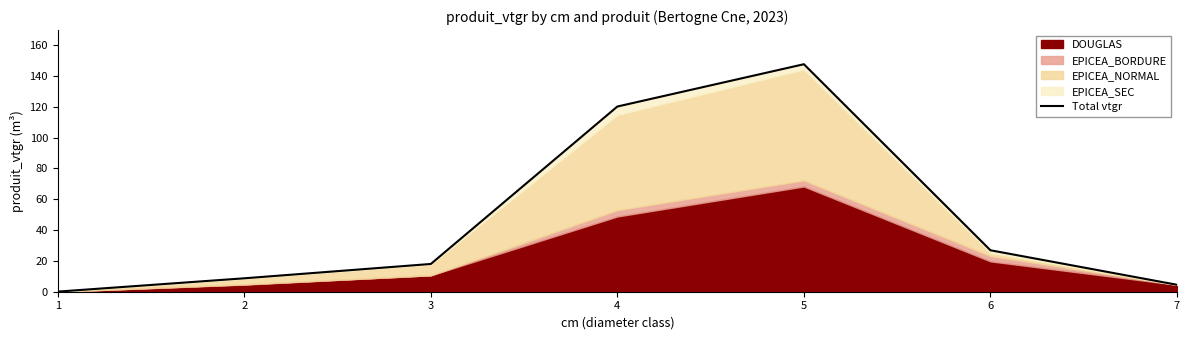

The chart shows a value of 6.0 at 7. True or false?

False